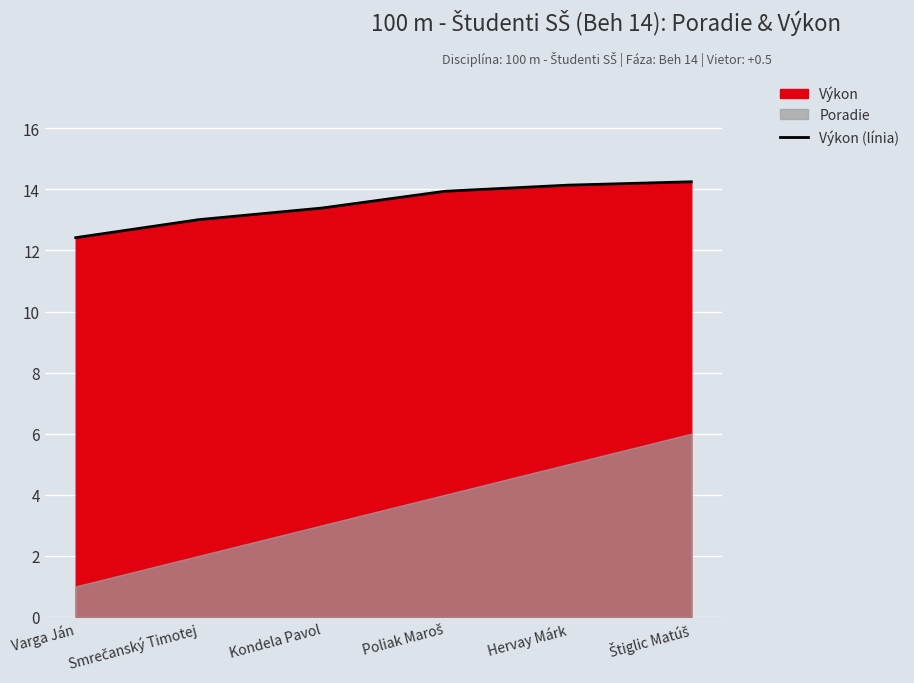

What is the value of the 2nd point from the left?

13.0